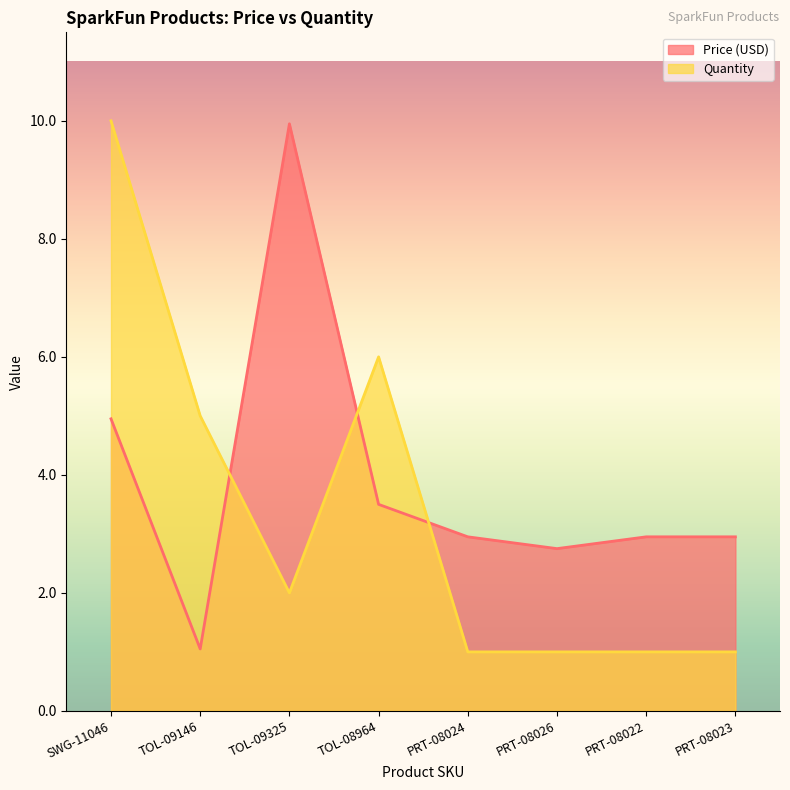

What is the total value across all series at TOL-09325?

11.9